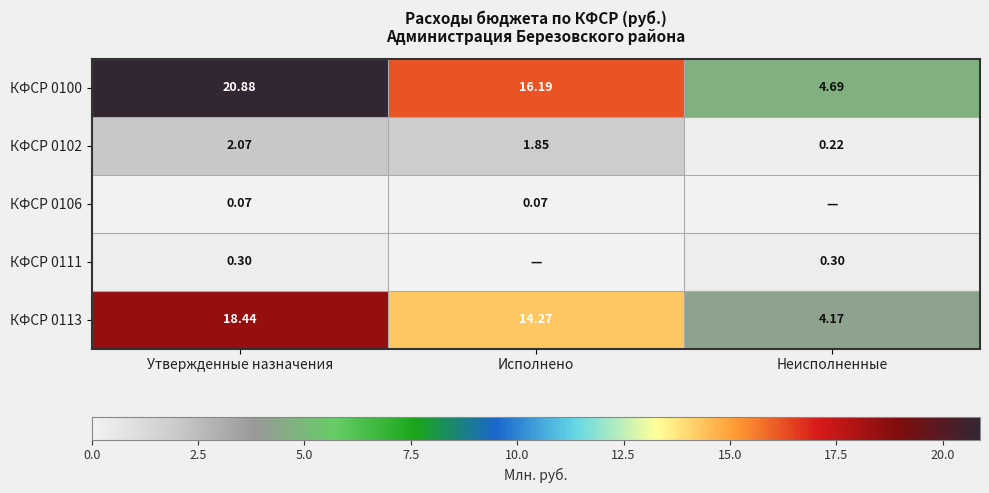

What is the difference between the maximum and second lowest values in the КФСР 0100 series?

4.7